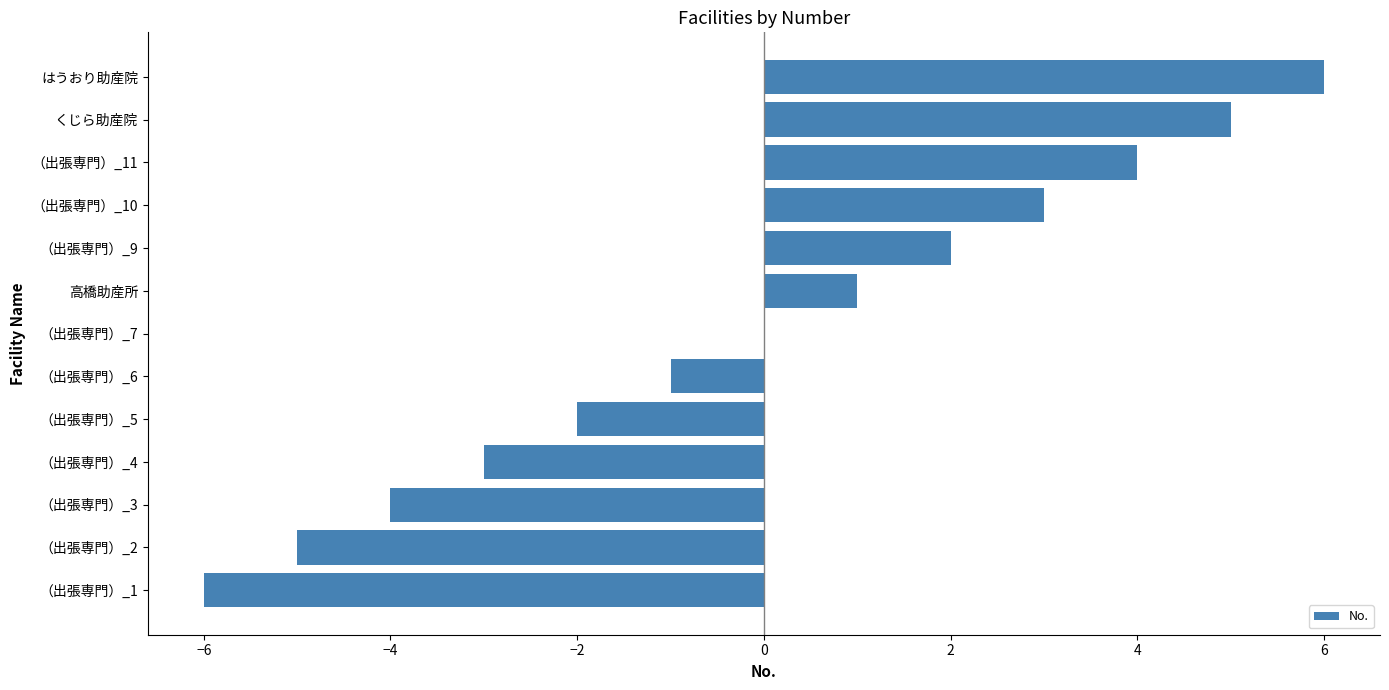

Where is the data nearest to the value 0?

（出張専門）_7